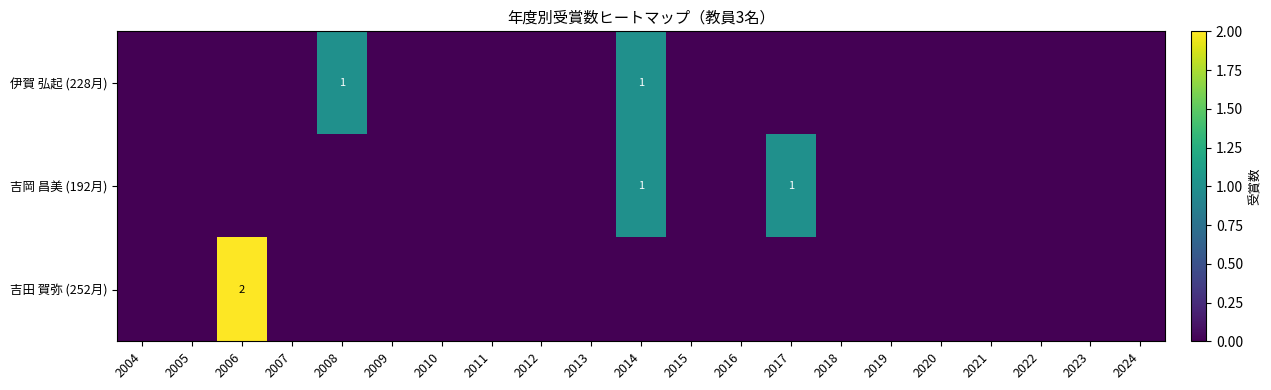

What is the highest value of the 吉田 賀弥 (252月) series?

2